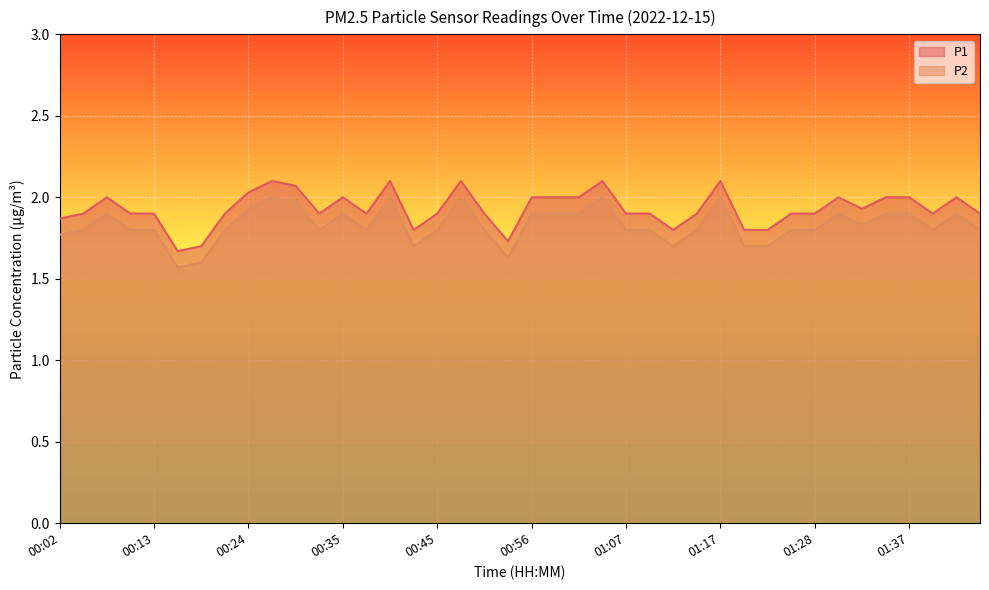

Which label corresponds to the smallest value in the chart?

00:15